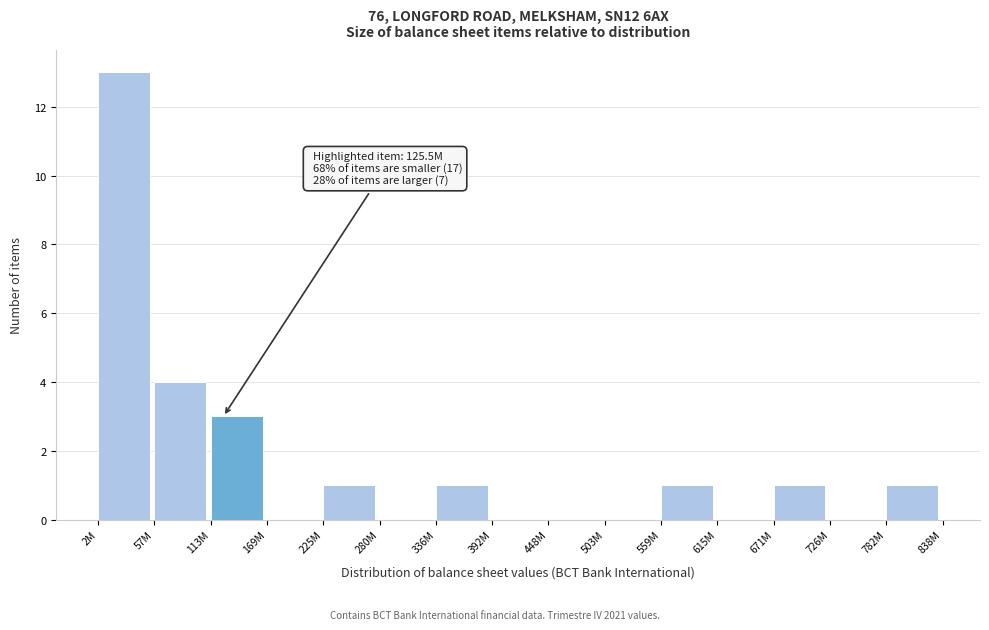

Reading left to right, list all the values displayed in this chart.

2M=13	57M=4	113M=3	169M=0	225M=1	280M=0	336M=1	392M=0	448M=0	503M=0	559M=1	615M=0	671M=1	726M=0	782M=1